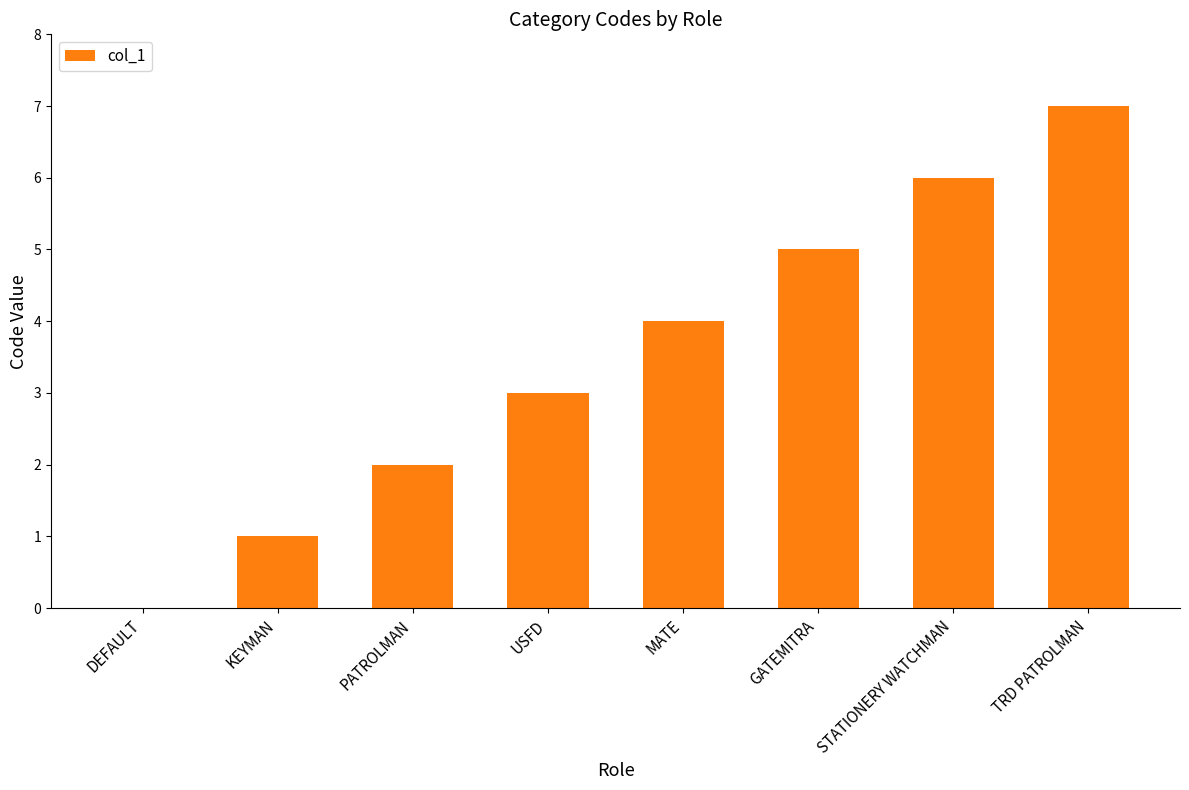

Which label corresponds to the largest value in the chart?

TRD PATROLMAN